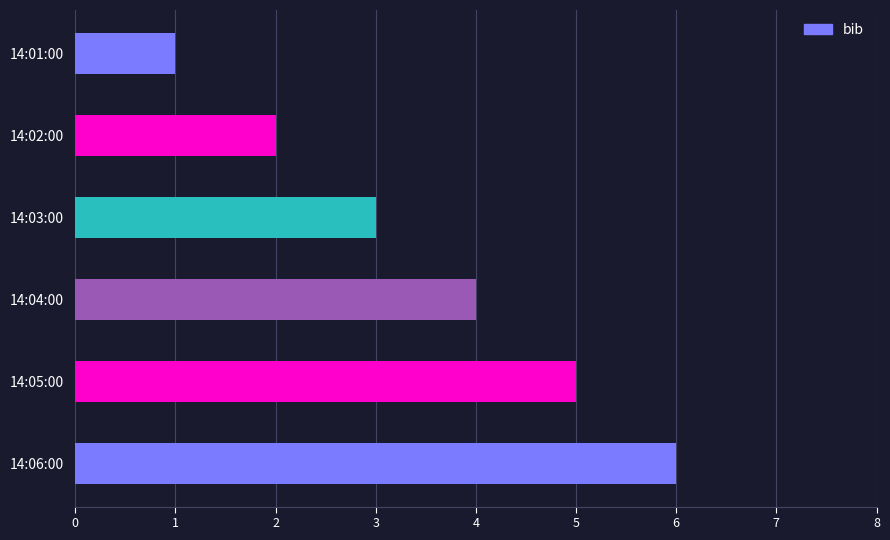

What is the change in value from 14:04:00 to 14:06:00?

+2